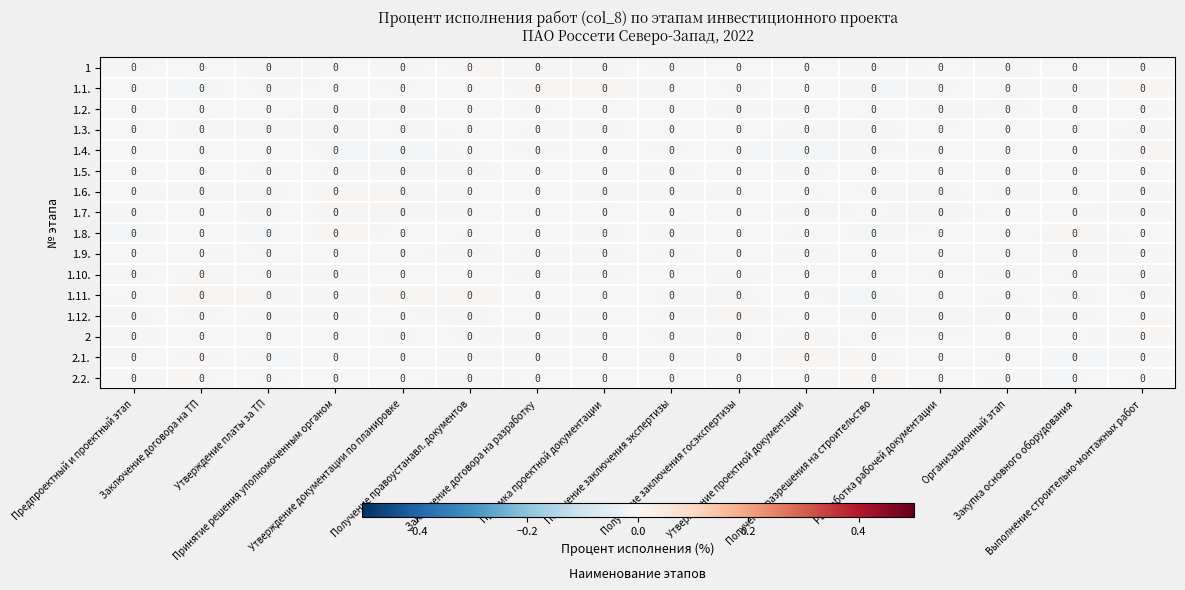

Which label corresponds to the largest value in the chart?

Заключение договора на ТП